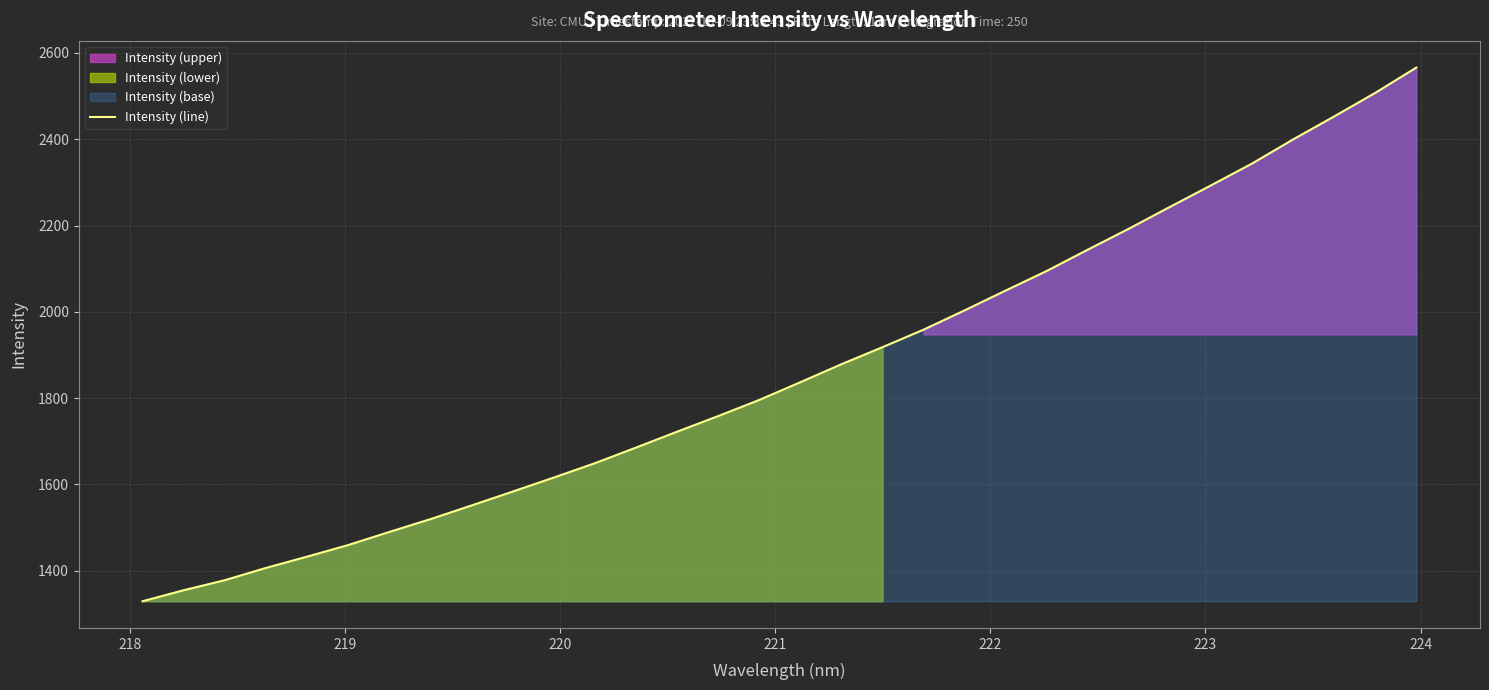

How many lines are shown in the chart?

1